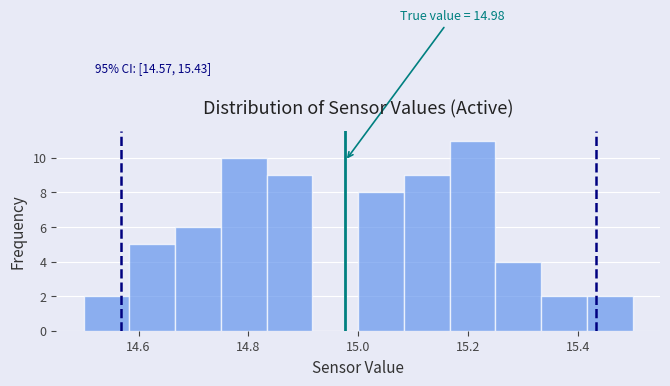

Which range on the x-axis has the tallest bar?

15.16 to 15.26